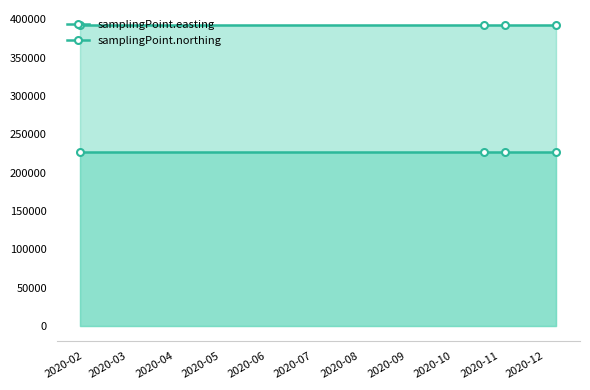

How many lines are shown in the chart?

2